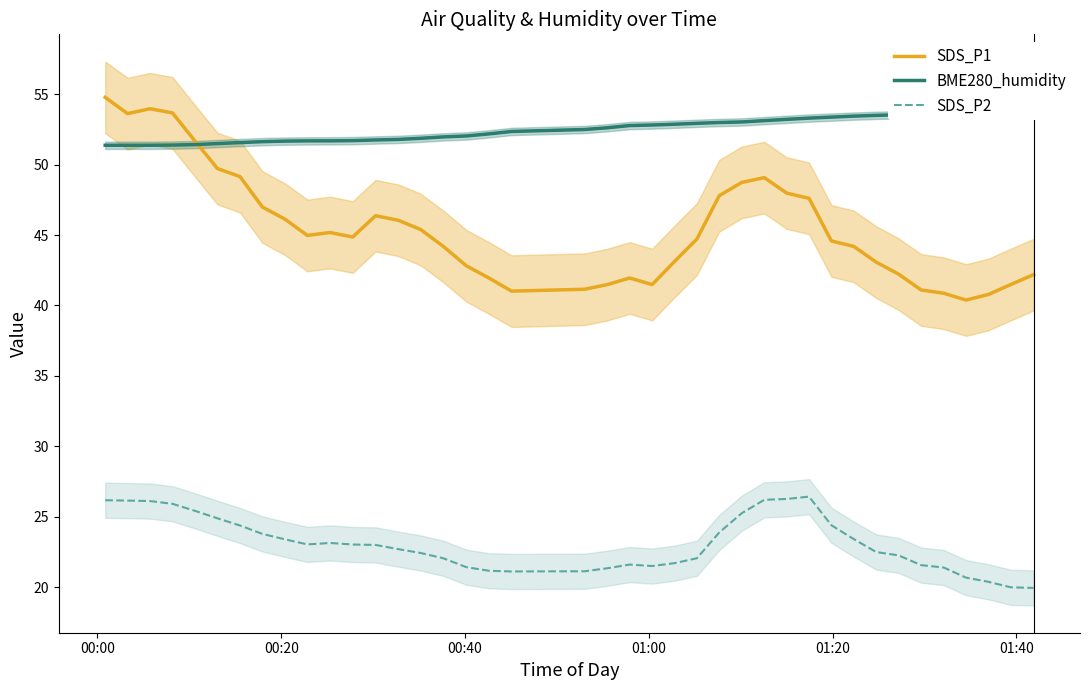

What is the average value of the SDS_P1 series?

45.5